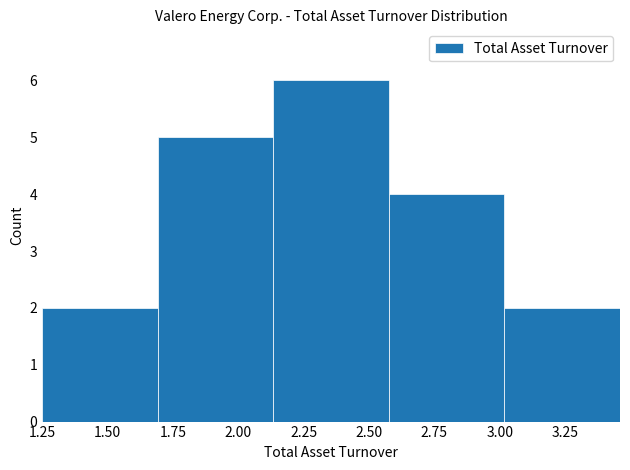

Reading left to right, transcribe this chart: for each bar, give the range it covers on the x-axis and its height. Neither the bar edges nor the heights are printed on the chart, so give them approximately, as read against the axes.

1.25 to 1.70: 2
1.70 to 2.15: 5
2.15 to 2.60: 6
2.60 to 3.00: 4
3.00 to 3.45: 2